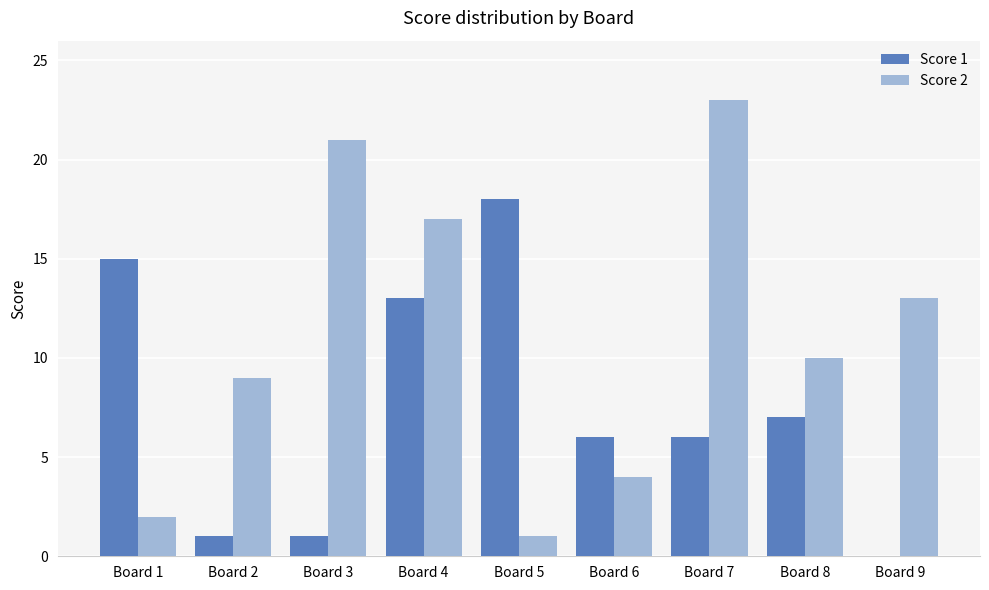

The Score 2 series shows 8 at Board 3. True or false?

False